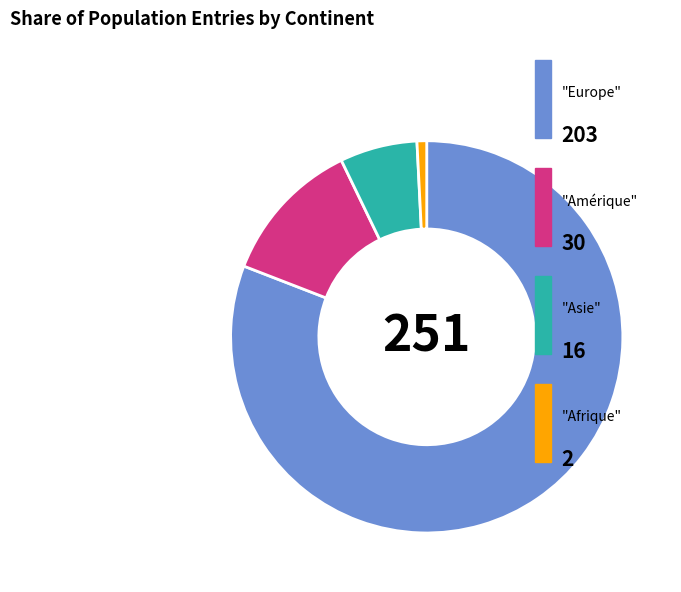

Count the number of slices in the pie.

4